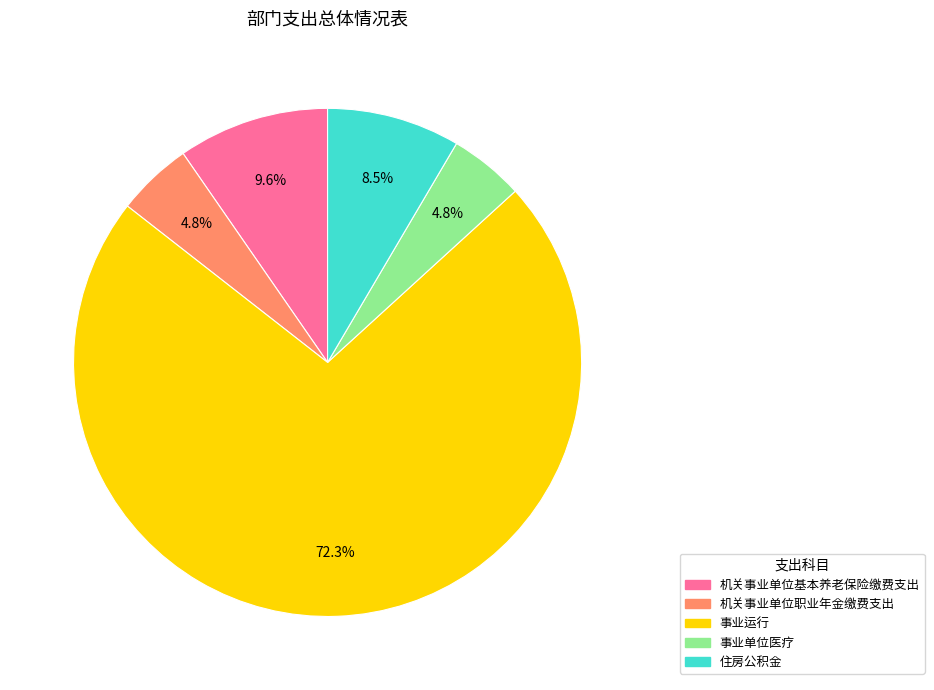

What is the largest slice in the pie chart?

事业运行